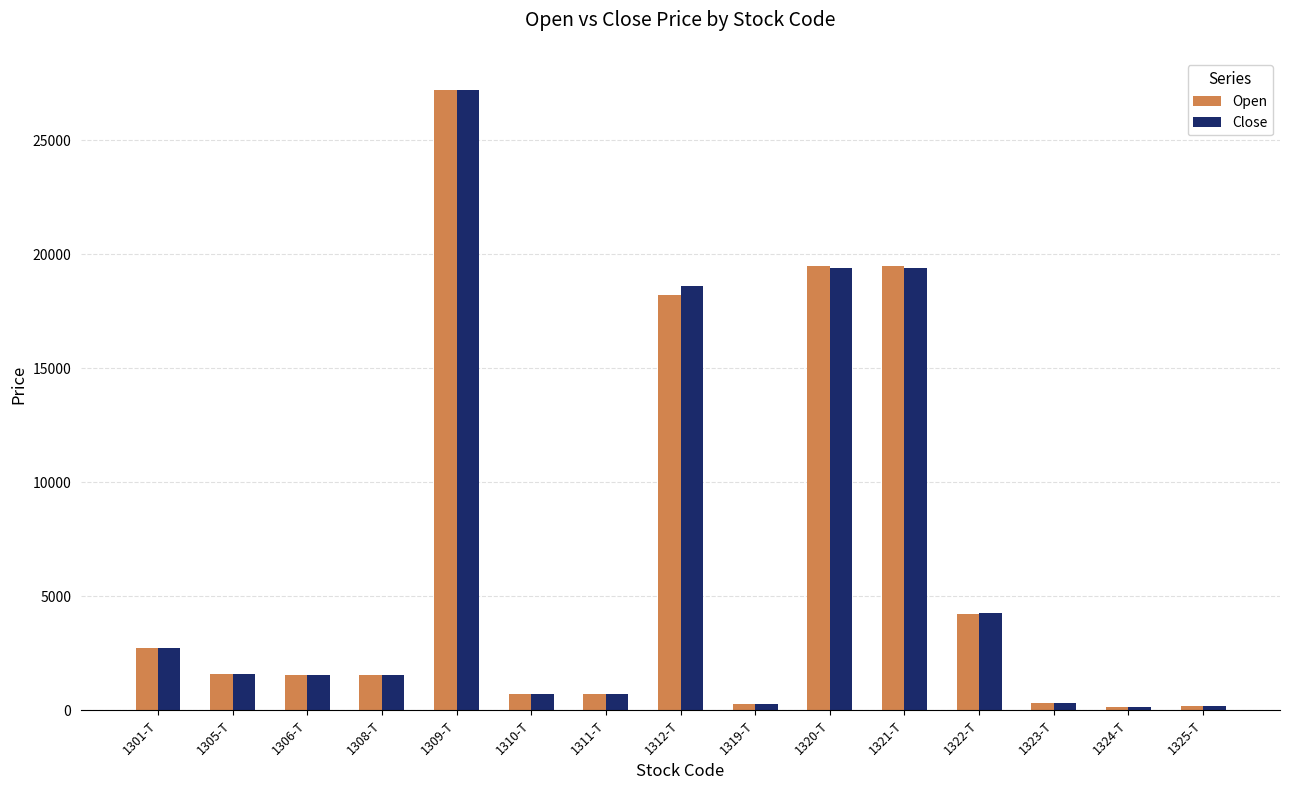

The Close series shows 19420 at 1320-T. True or false?

True